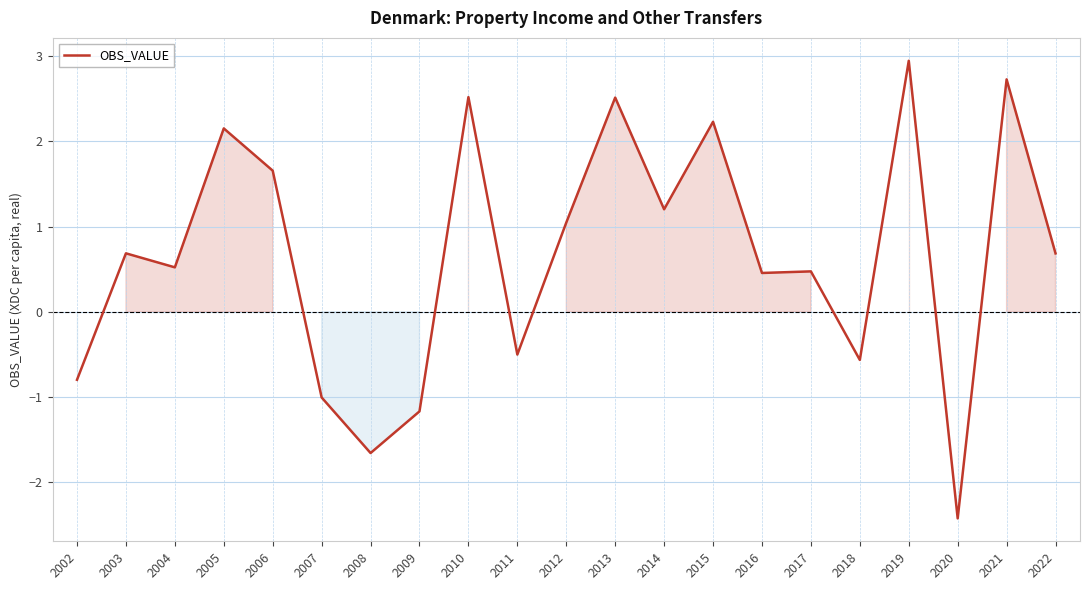

What is the average value?

0.7